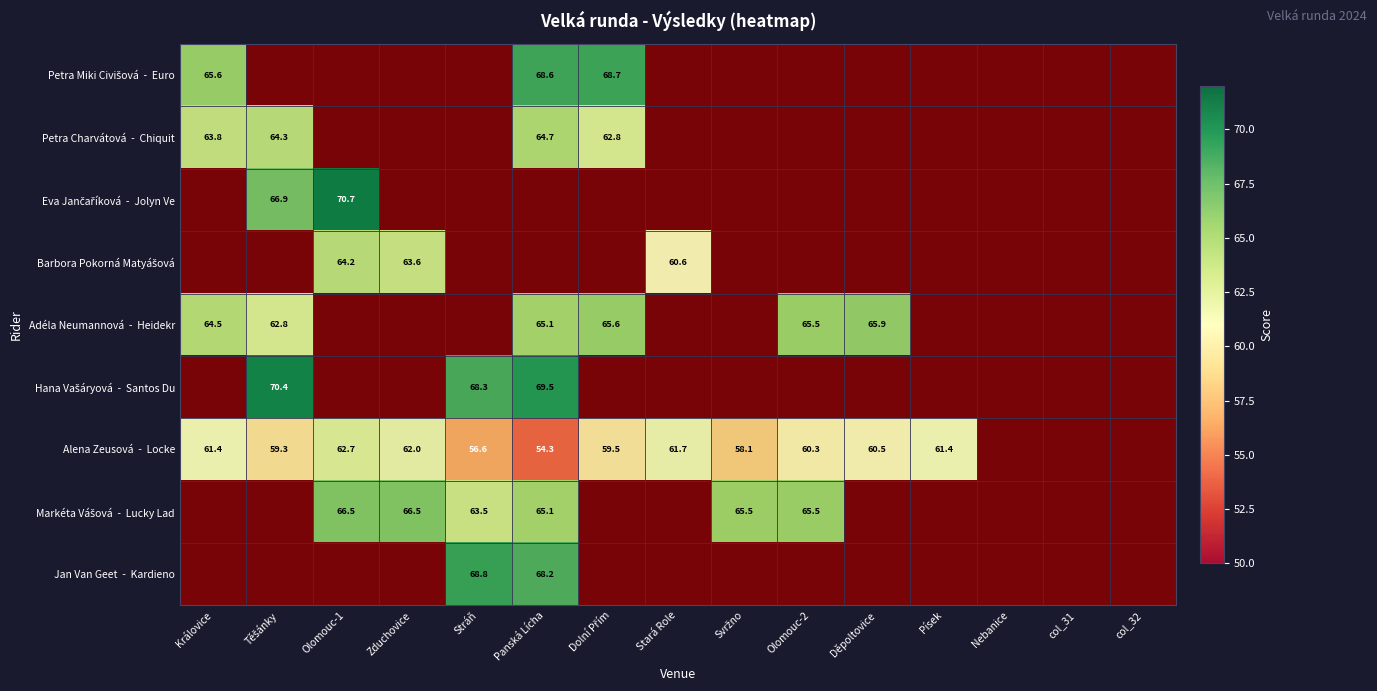

What is the difference between the Alena Zeusová - Locke values at Dolní Přím and Děpoltovice?

1.0